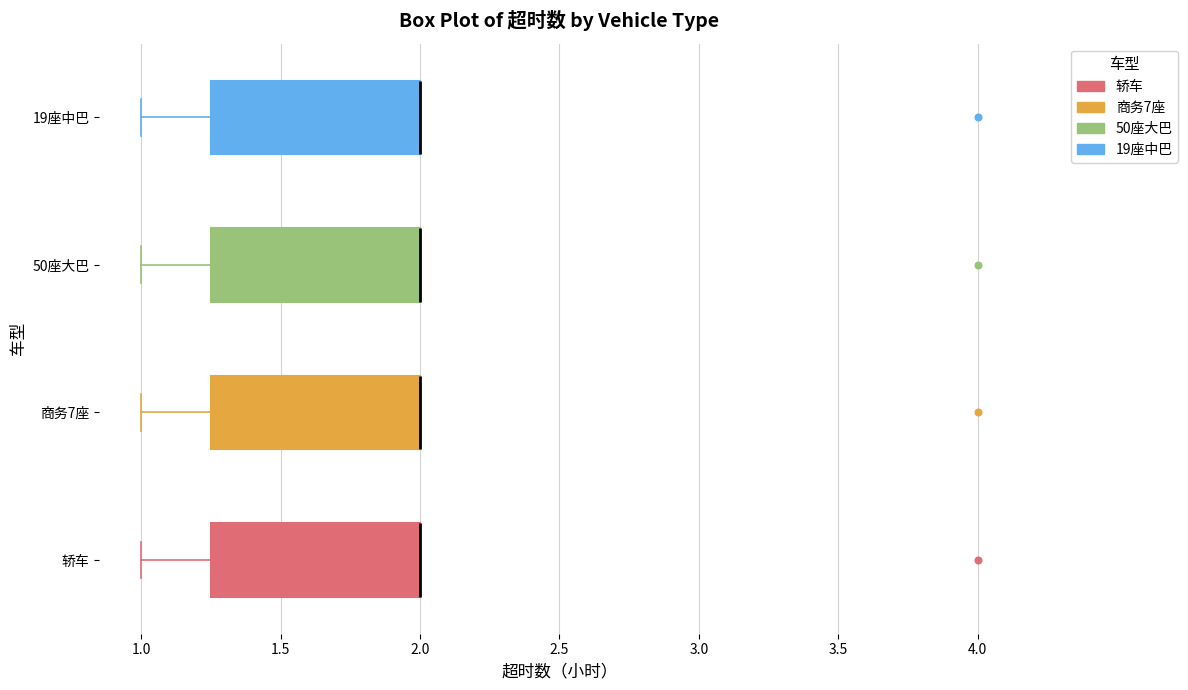

Reading bottom to top, read every box against the x-axis: the position of its median line, the range the box covers, and the ends of its whiskers. The values are not printed on the chart, so give them approximately, as read against the axis.

轿车: median 2.00 (drawn on the box's right edge), box 1.25 to 2.00, whiskers 1.00 to 2.00
商务7座: median 2.00 (drawn on the box's right edge), box 1.25 to 2.00, whiskers 1.00 to 2.00
50座大巴: median 2.00 (drawn on the box's right edge), box 1.25 to 2.00, whiskers 1.00 to 2.00
19座中巴: median 2.00 (drawn on the box's right edge), box 1.25 to 2.00, whiskers 1.00 to 2.00